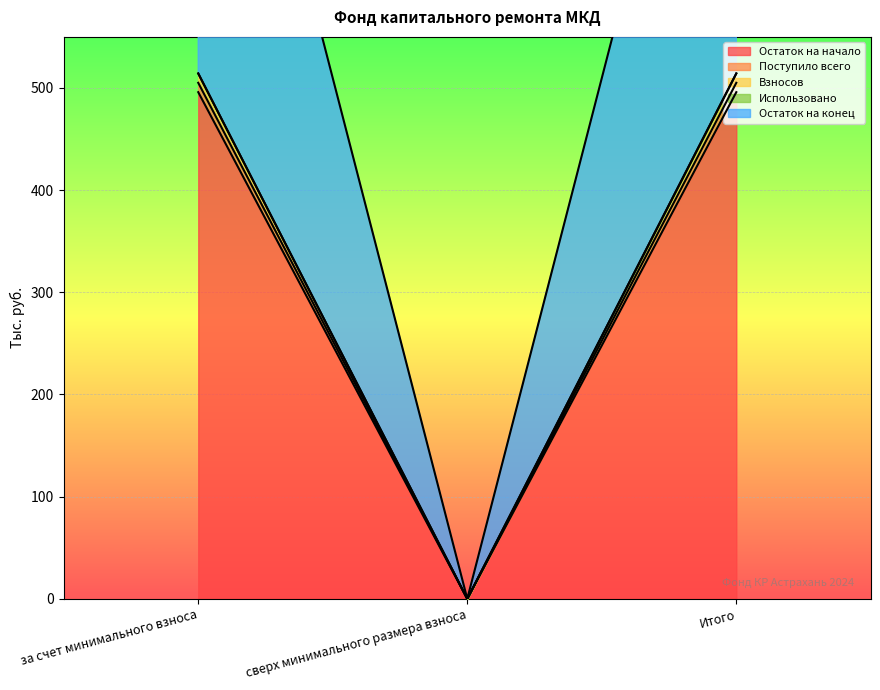

Is the value of Остаток на начало at сверх минимального размера взноса greater than the value of Взносов at Итого?

No